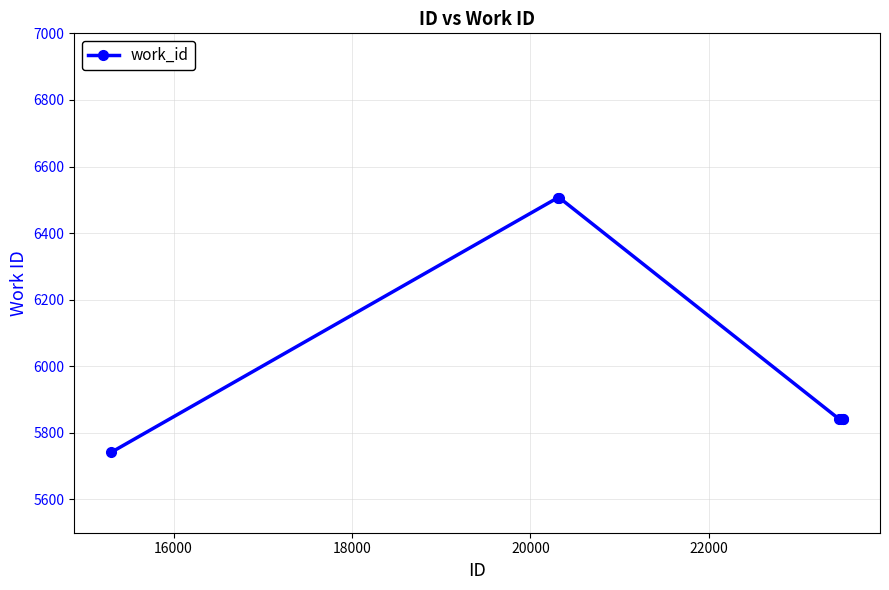

True or false: the data has more than 2 interior local peaks.

False